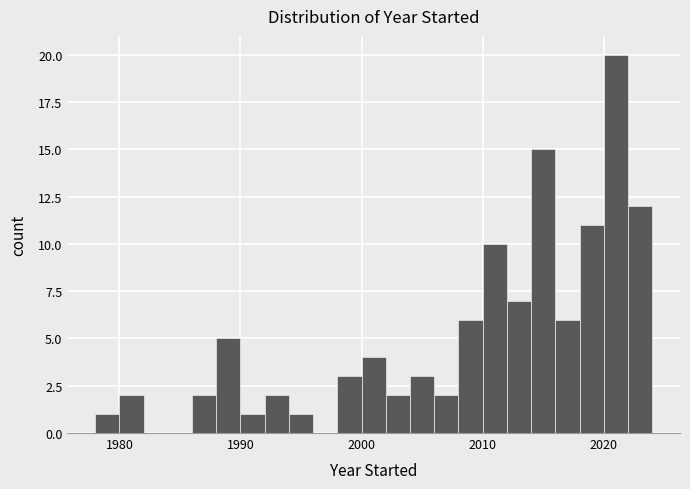

Around what value on the x-axis is the tallest bar? Give the approximate position of its centre, as read against the axis.

2021